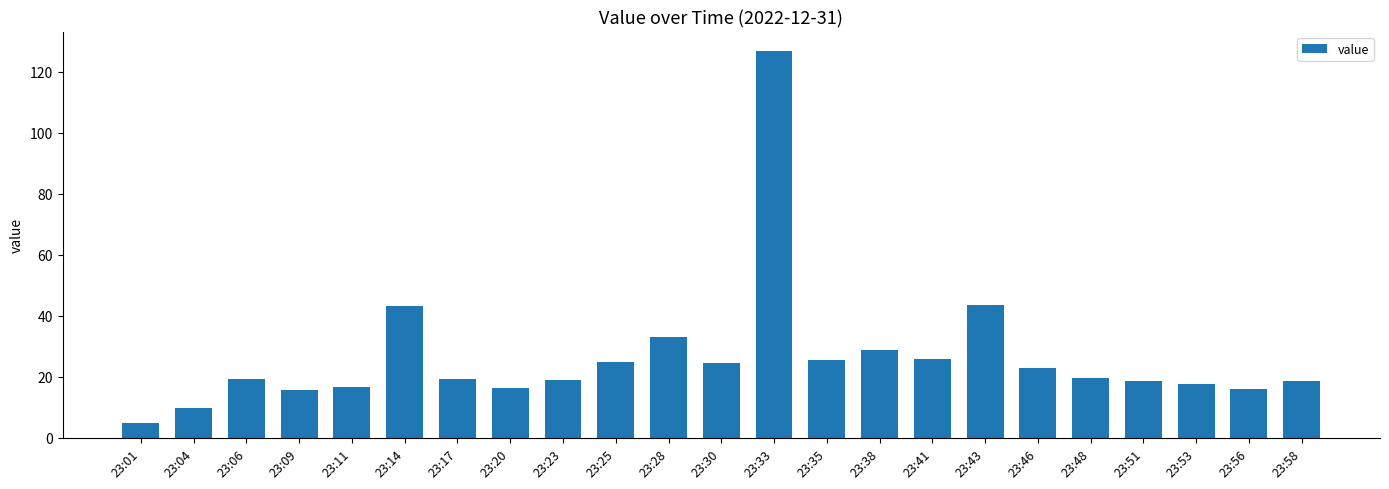

Does the chart contain stacked bars?

No